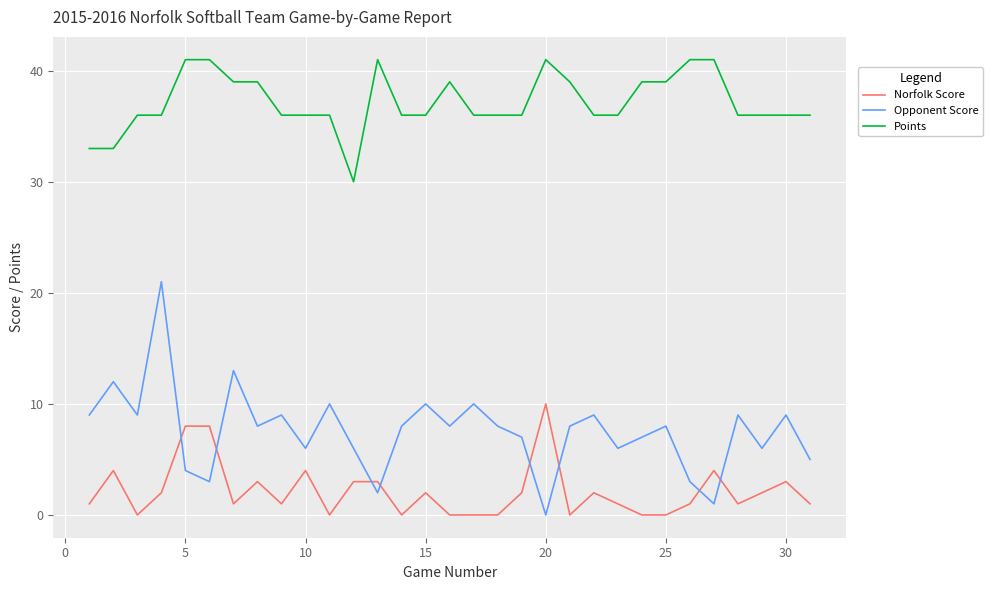

What is the minimum value for Points?

30